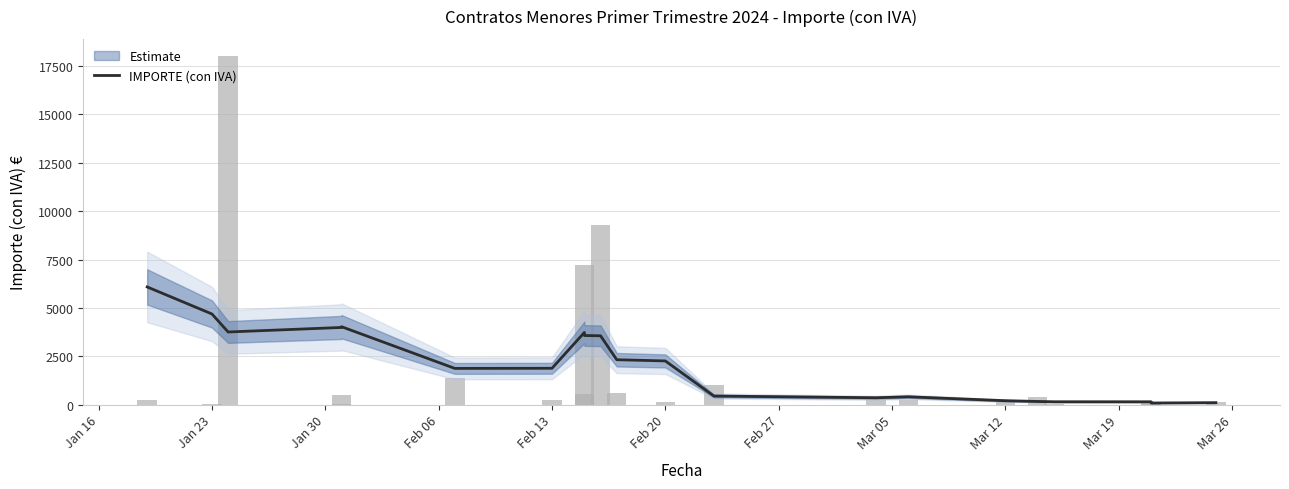

How many series are shown in this chart?

1